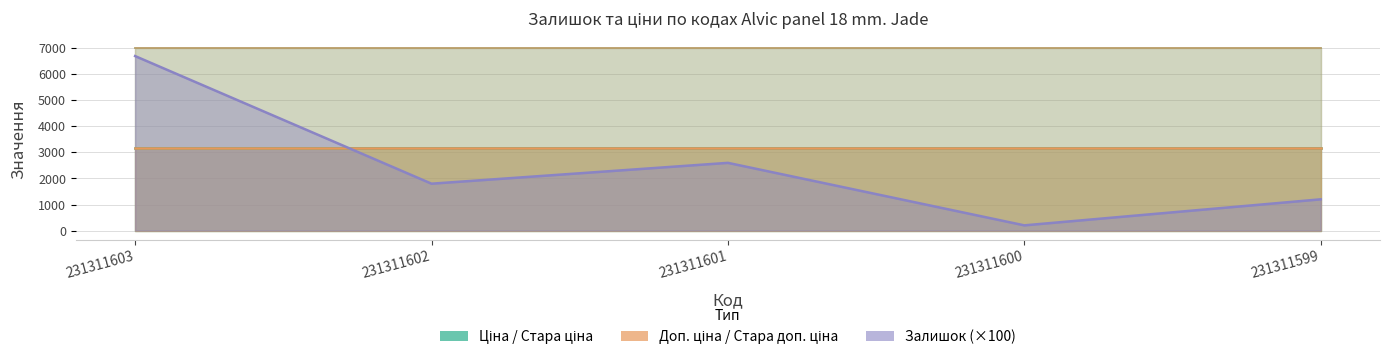

Is it true that Доп. ціна equals 2106.1 at 231311601?

False